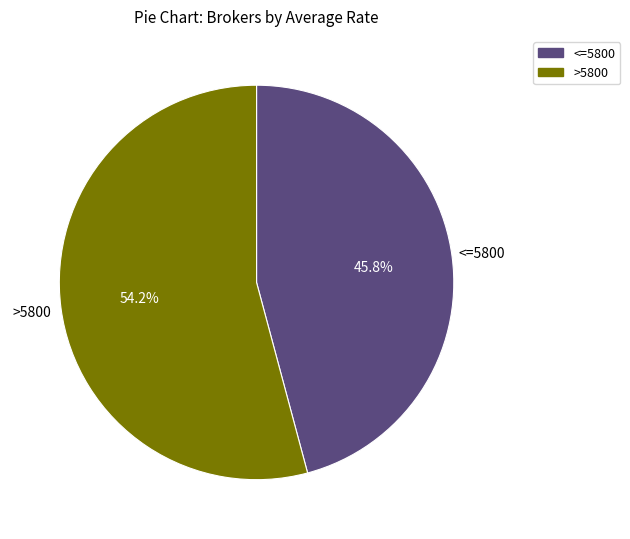

Does any single category account for the majority?

Yes